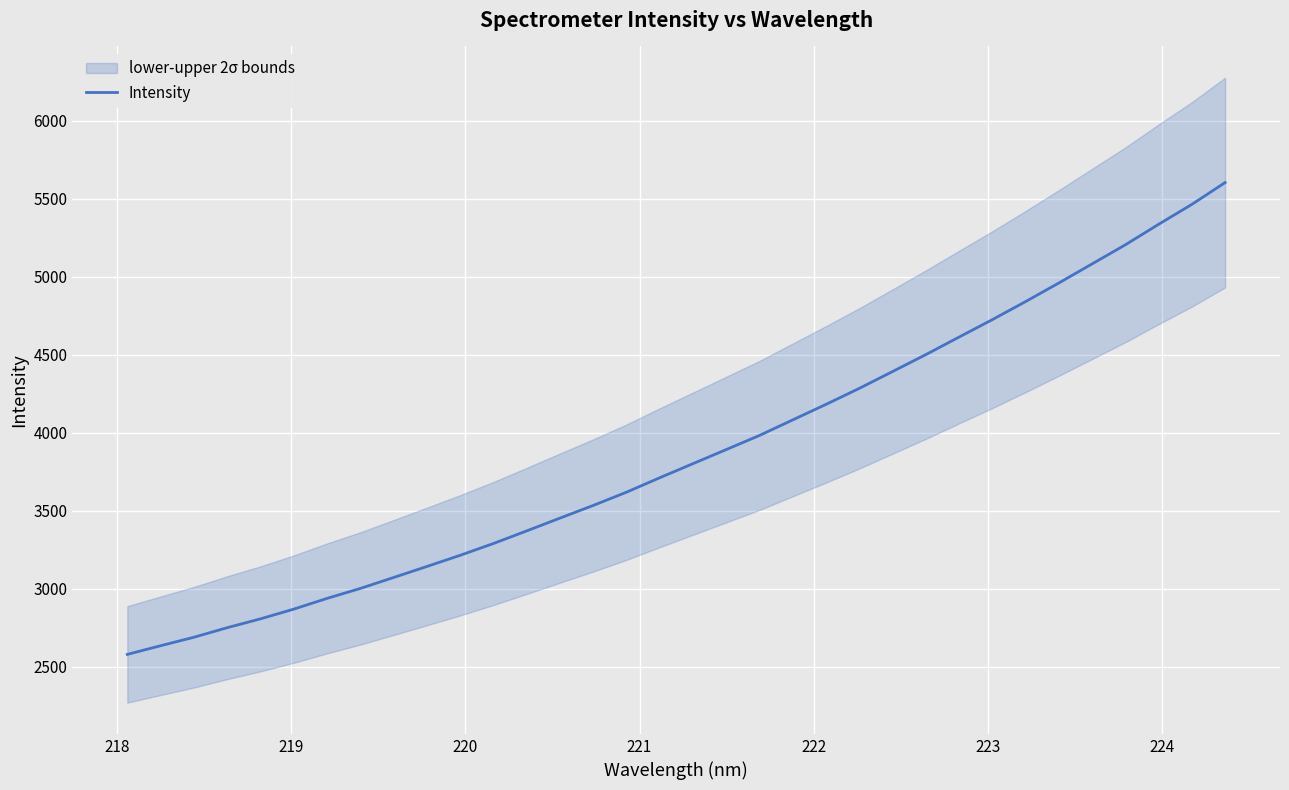

True or false: there are more than 1 points higher than both neighbors.

False